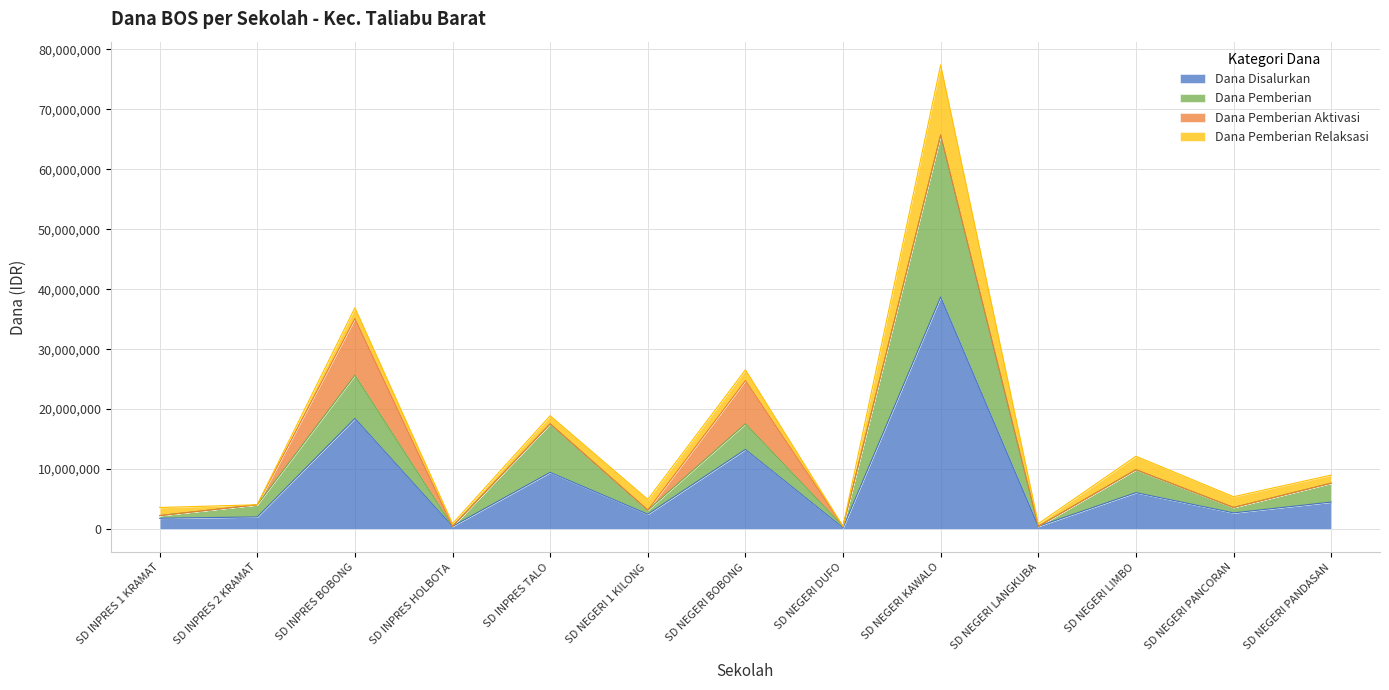

Where is the first local maximum for Dana Disalurkan?

SD INPRES BOBONG